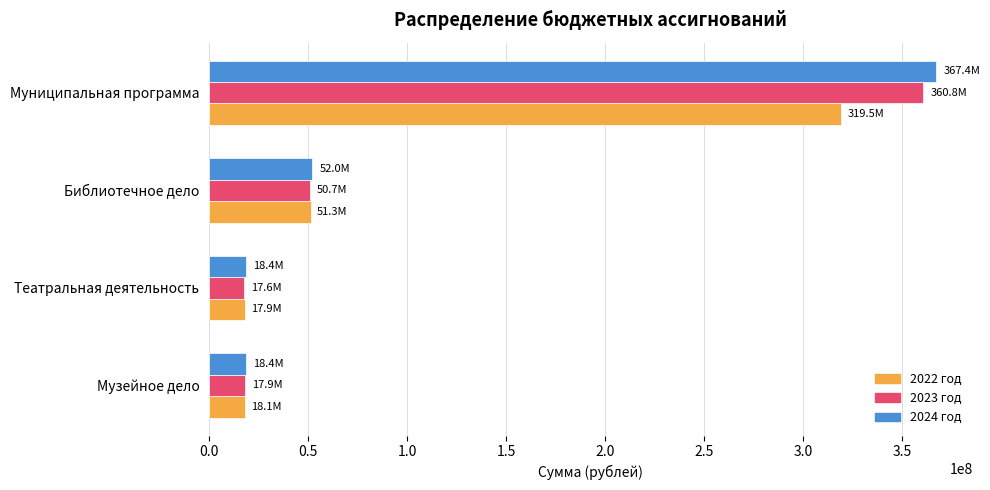

At how many categories does at least one series exceed 66731385?

1